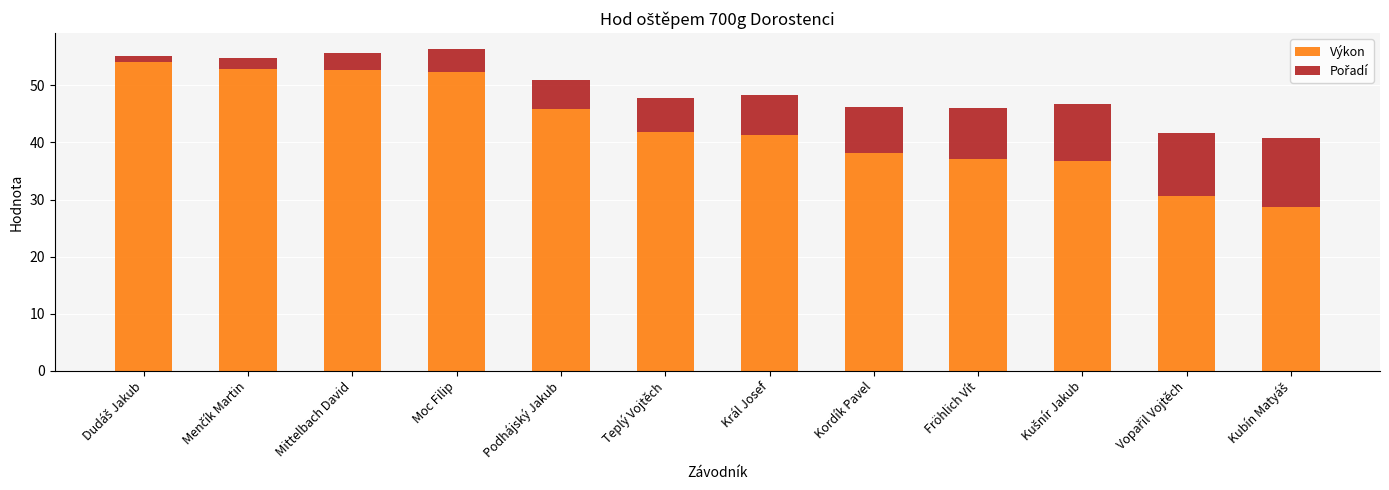

What is the highest value of the Výkon series?

54.2